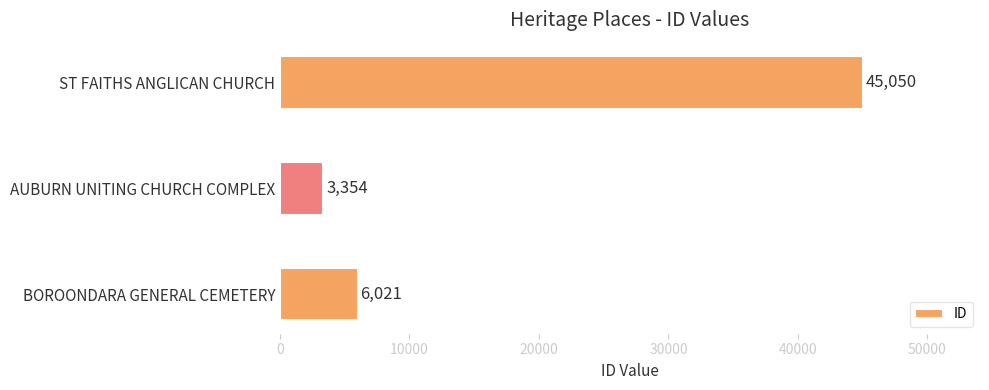

What is the sum of all values?

54425